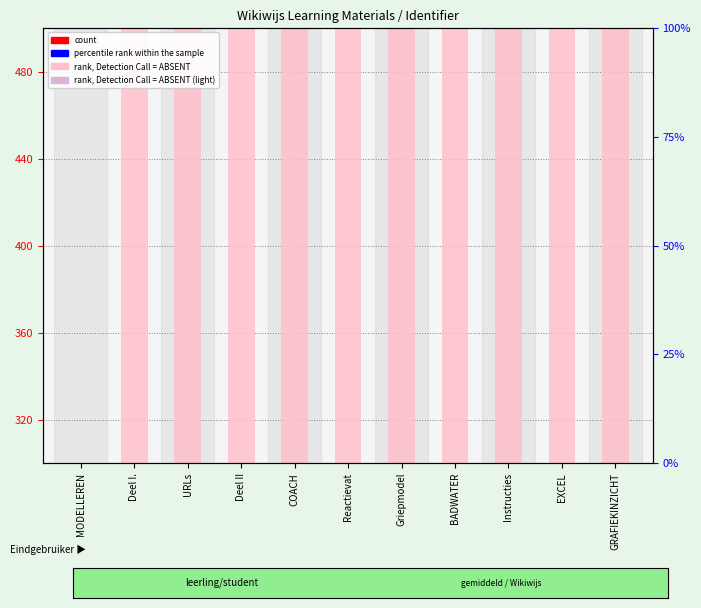

Which series has the widest spread of Y values?

percentile rank within the sample